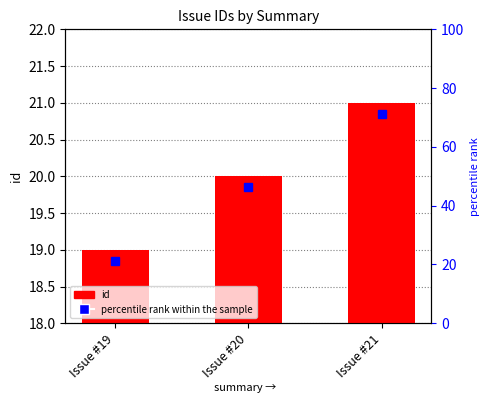

What is the value of the 1st bar from the left?

19